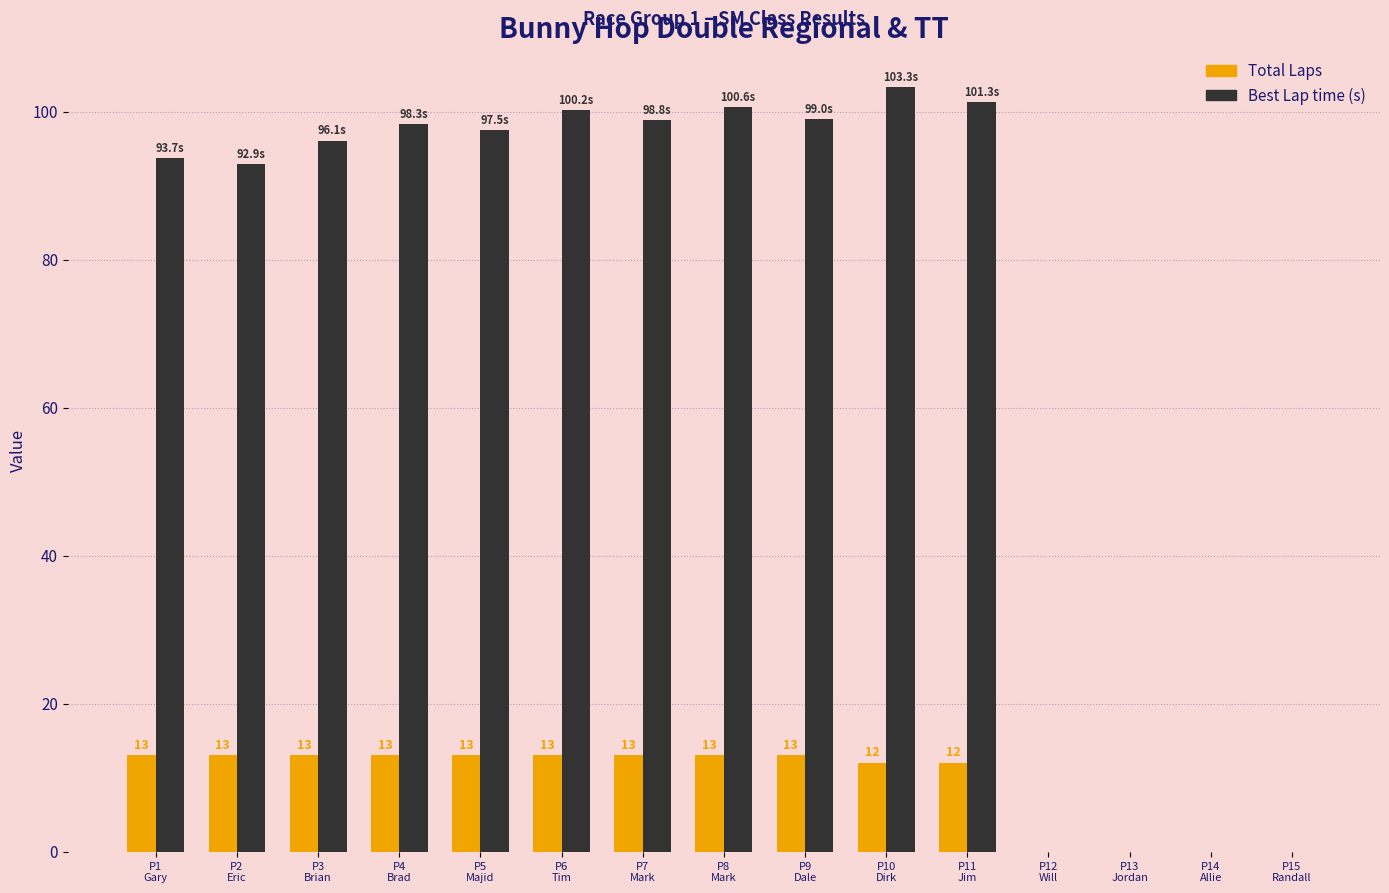

Which series has the largest total across all categories?

Best Lap time (s)